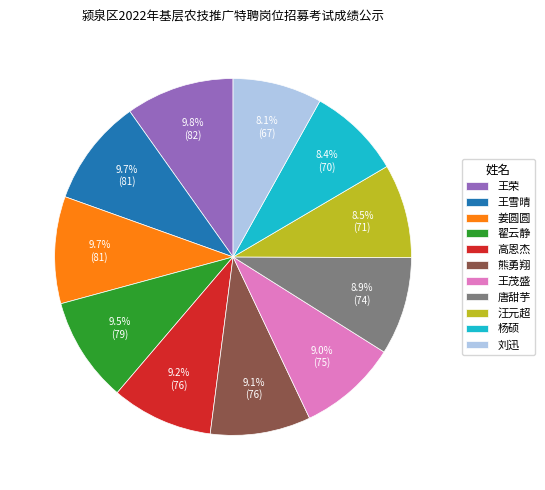

Is it true that 王雪晴 is 10% of the pie?

True